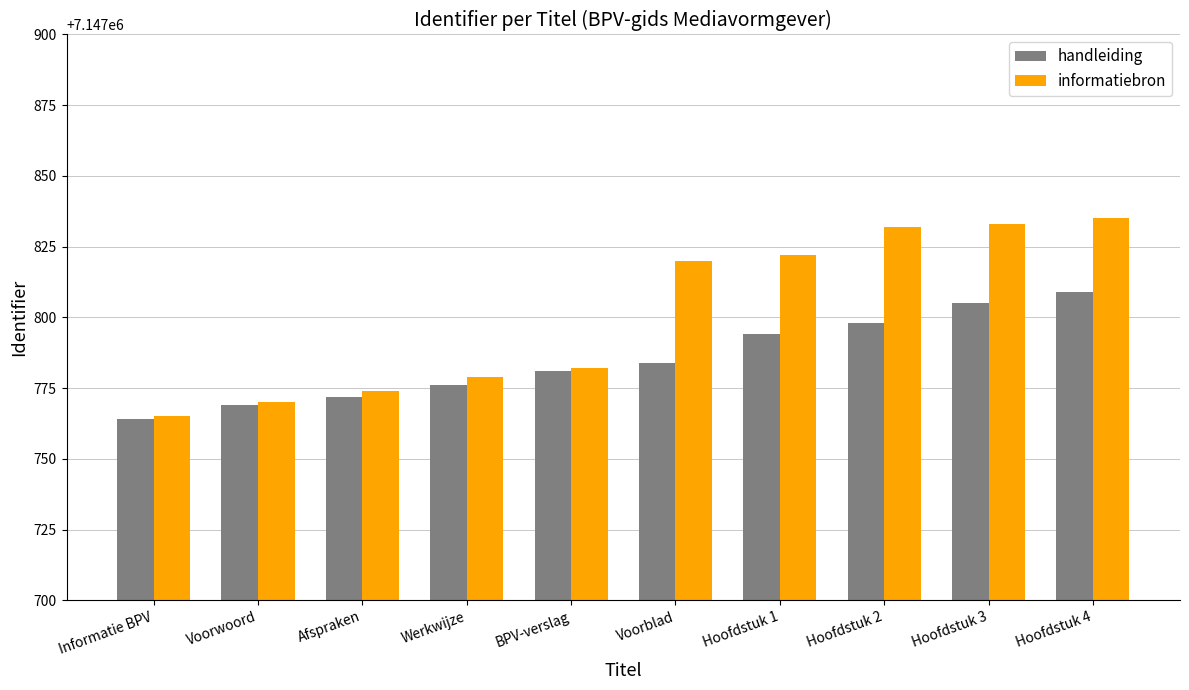

What is the sum of all handleiding values?

71477852